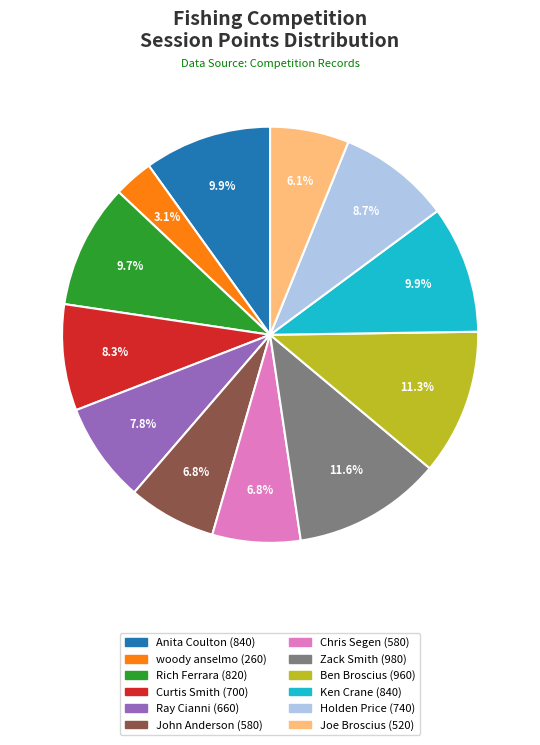

Which has a higher value, Anita Coulton or John Anderson?

Anita Coulton